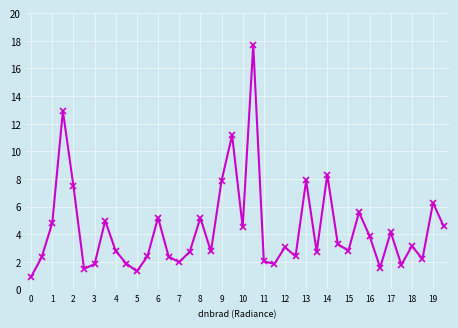

How many interior local valleys (lower than both neighbors) does the data have?

12